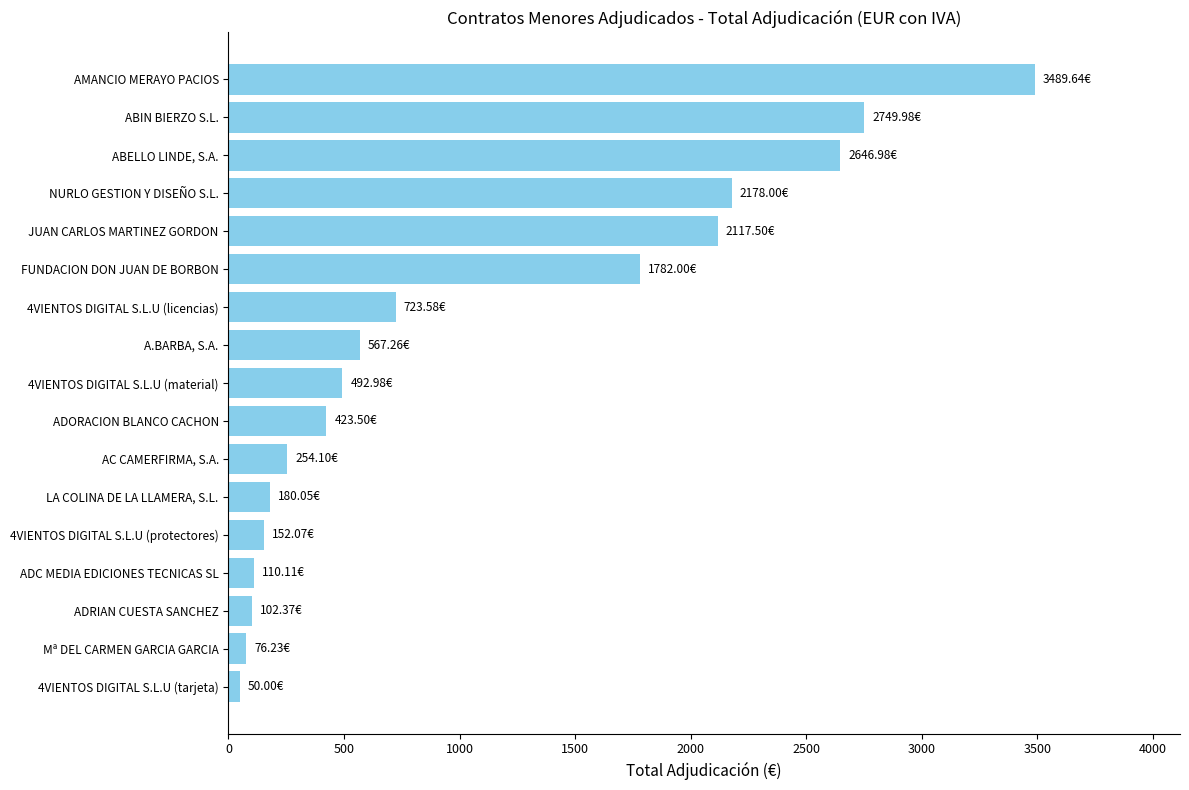

What is the average value?

1064.5